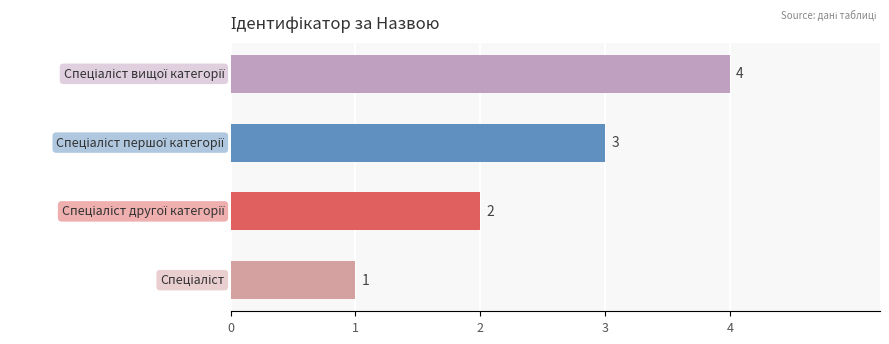

Does the chart contain stacked bars?

No